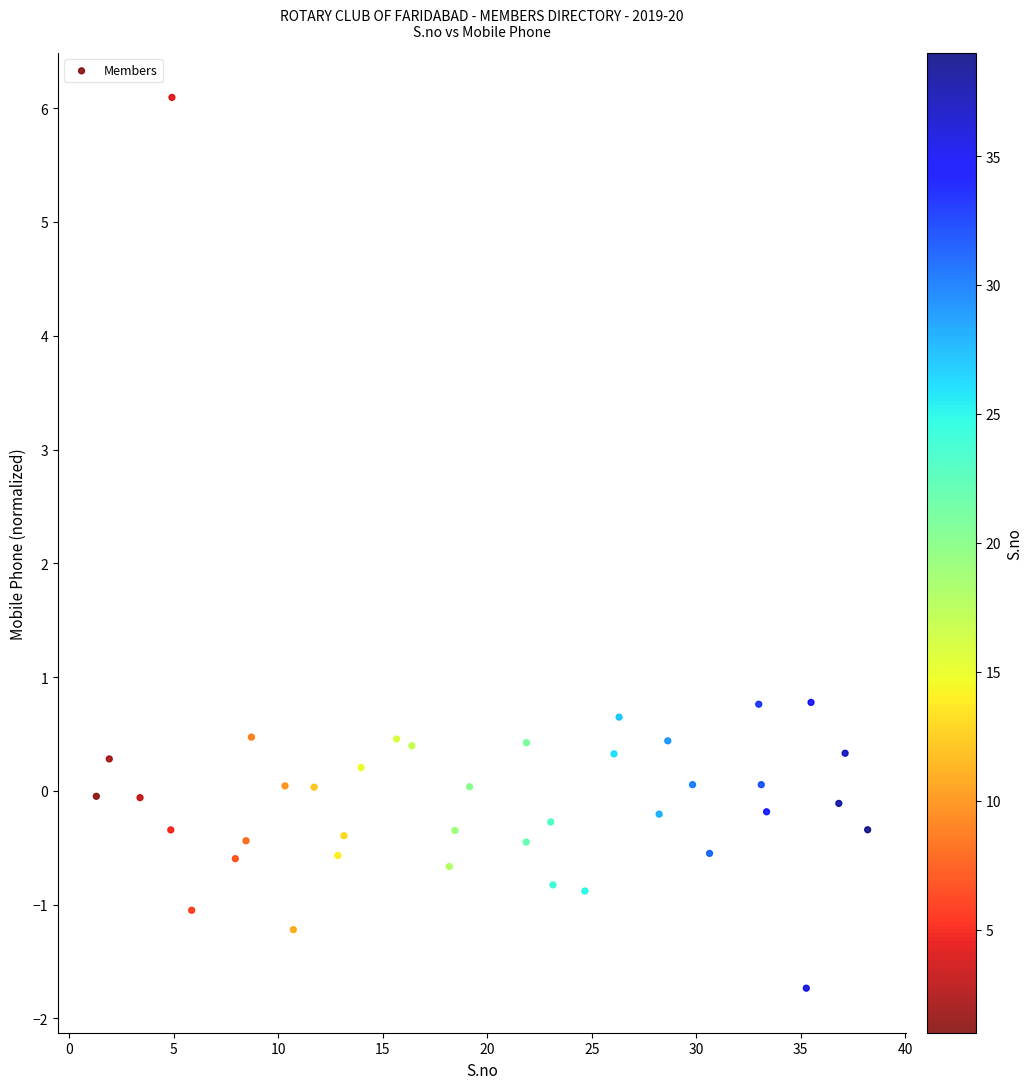

What is the range of X values (max minus min)?

36.9